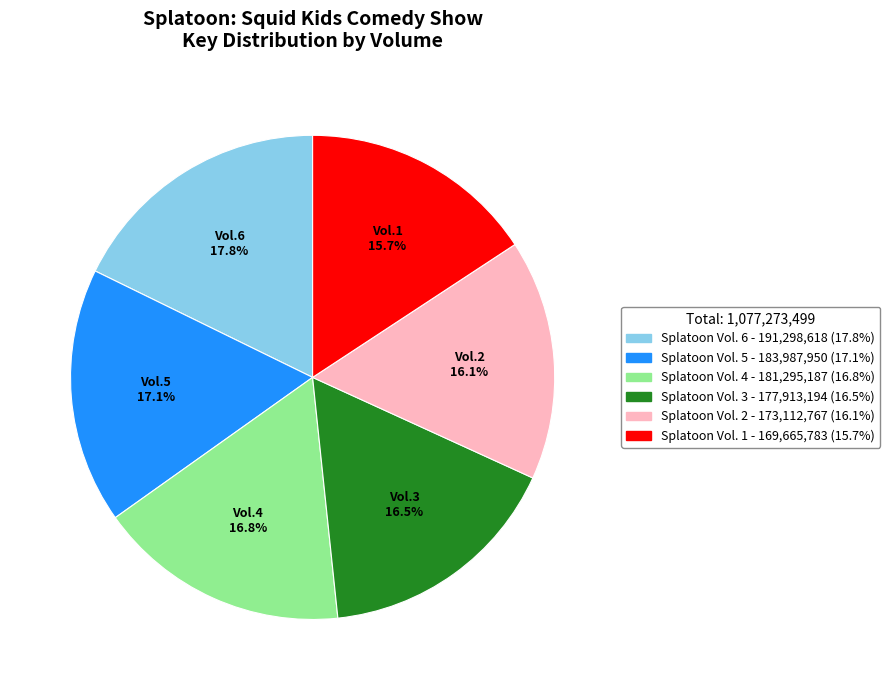

Which slice is the largest?

Splatoon Vol. 6